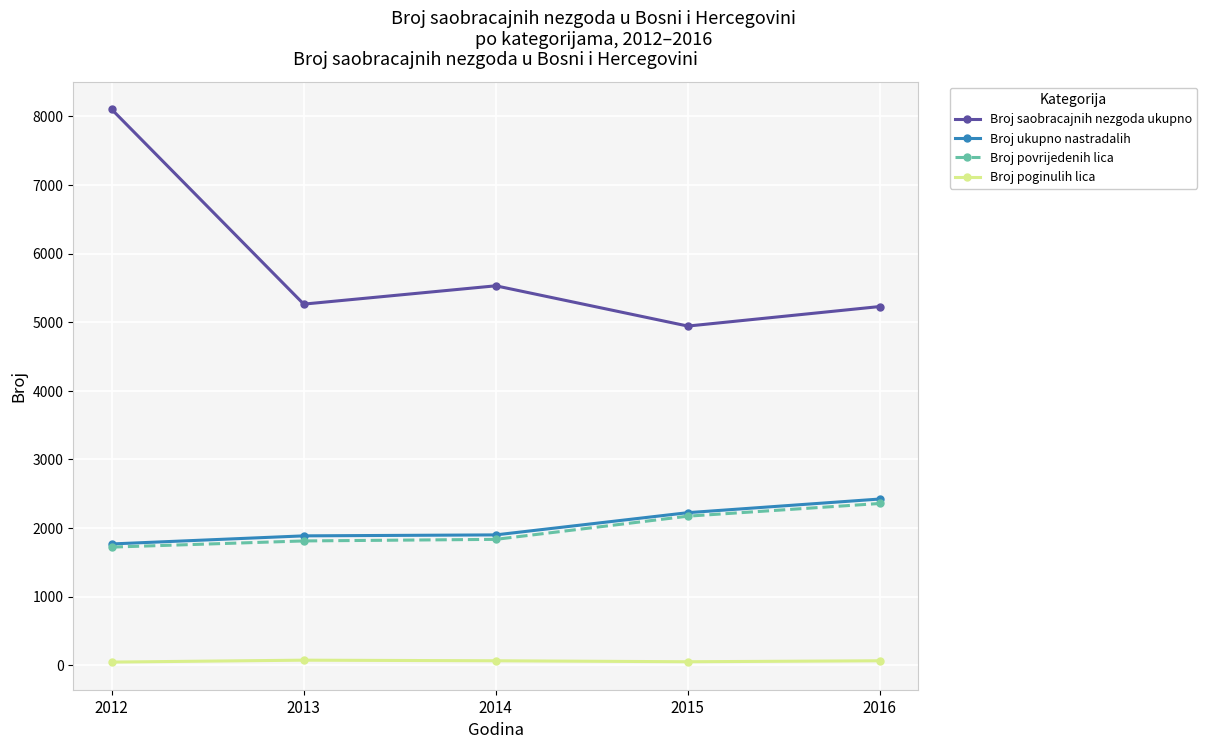

What is the maximum value for Broj poginulih lica?

74